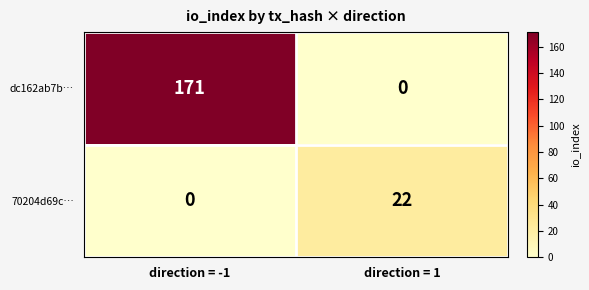

True or false: 70204d69c… has a value of 33 at direction = 1.

False